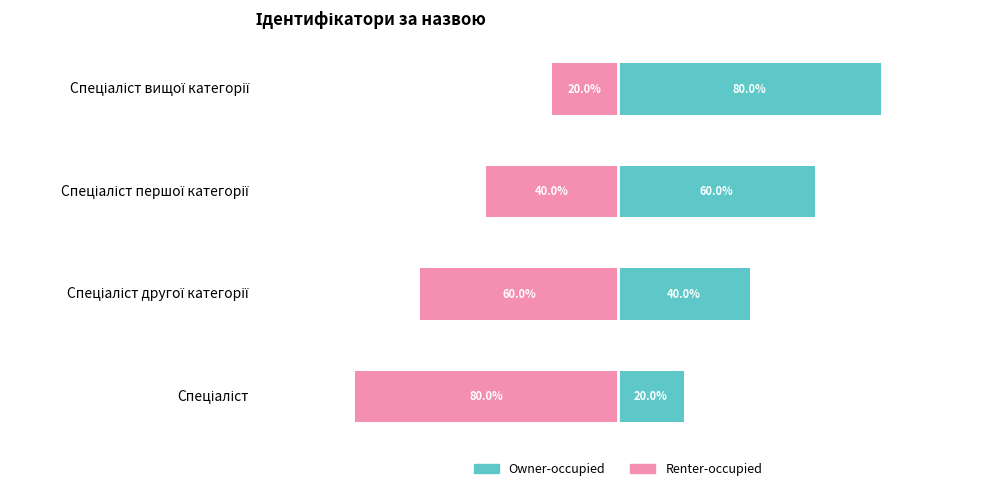

Rank the categories by Owner-occupied value from highest to lowest.

Спеціаліст вищої категорії, Спеціаліст першої категорії, Спеціаліст другої категорії, Спеціаліст